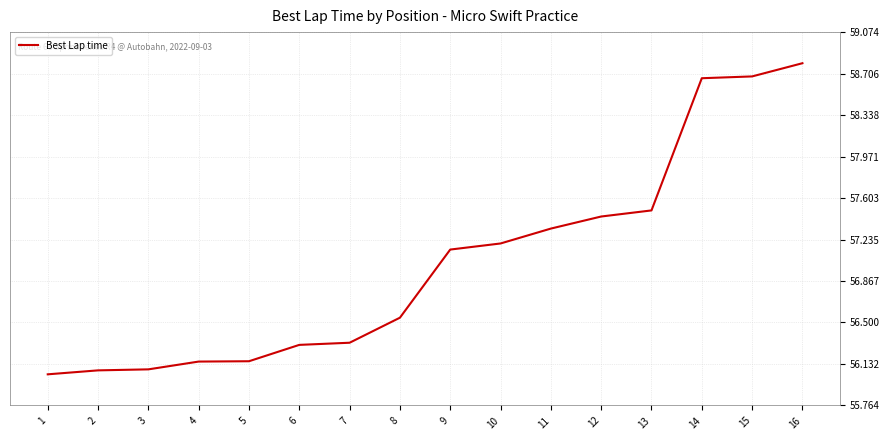

What is the difference between the values at 11 and 2?

1.3